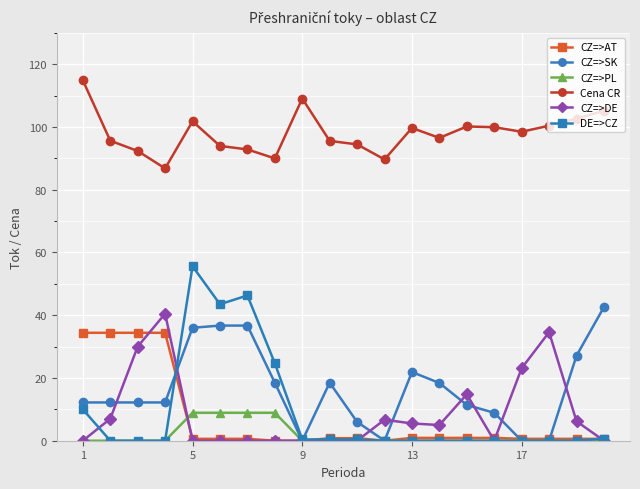

Which series has the widest spread of values?

DE=>CZ